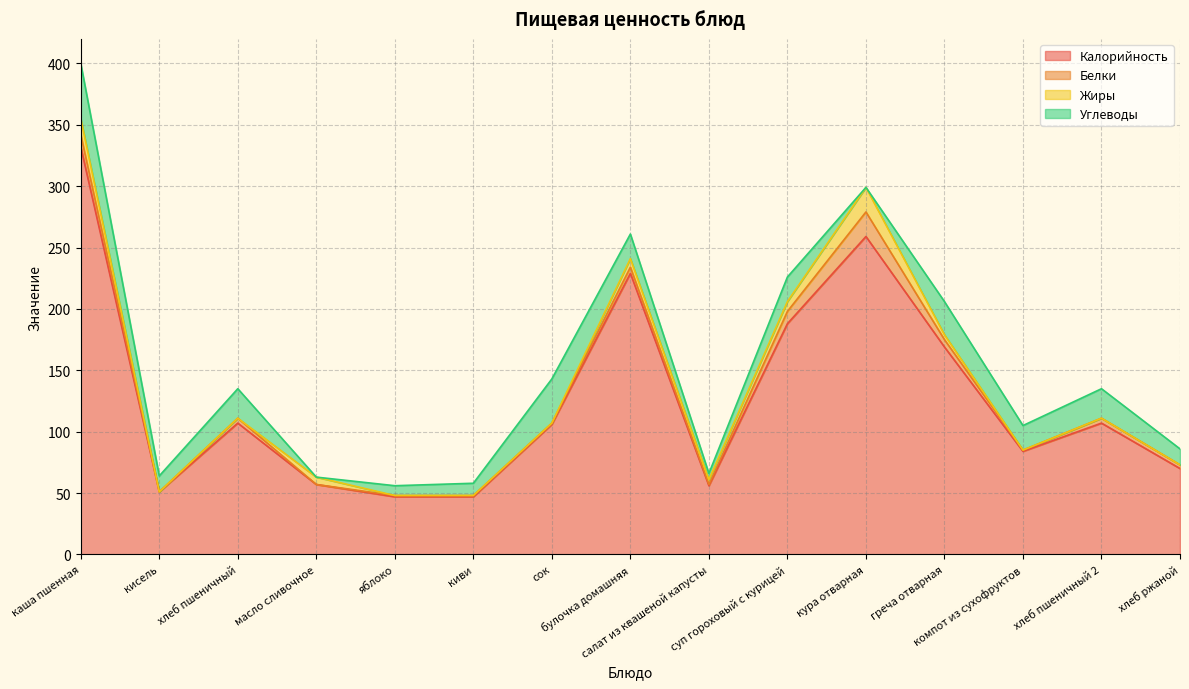

Does the chart display data point markers on the line(s)?

No